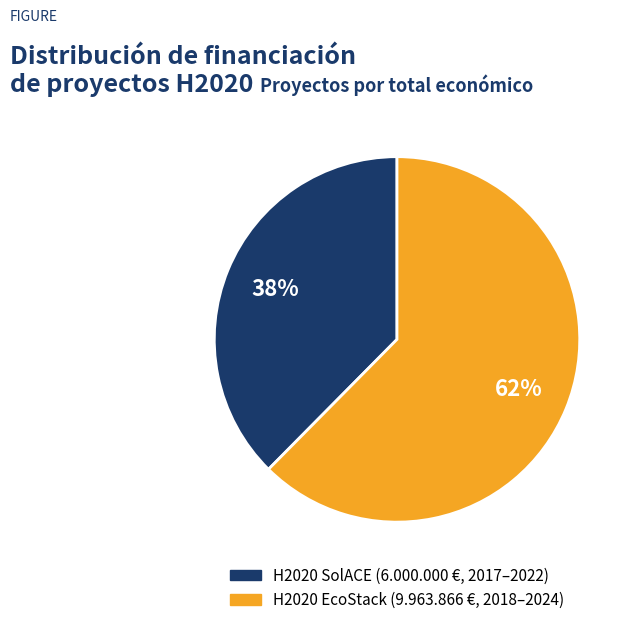

To the nearest percent, what is the average slice percentage?

50%